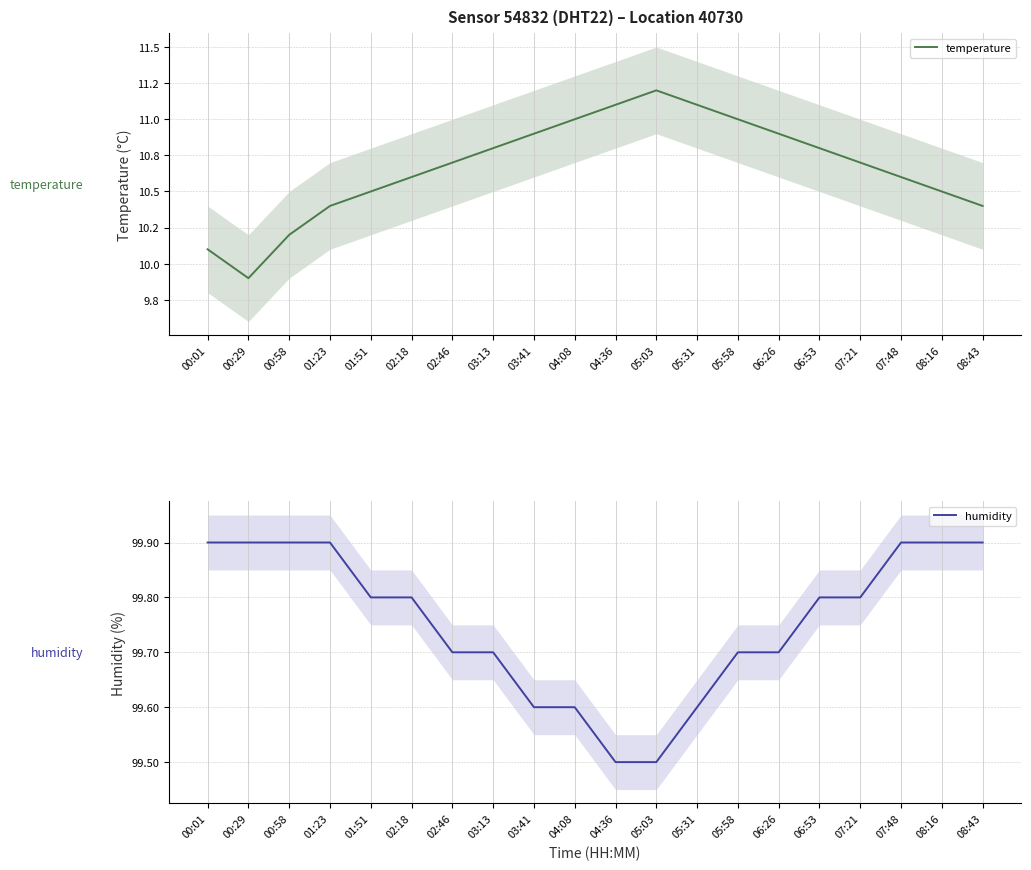

True or false: humidity has more than 2 interior local peaks.

False